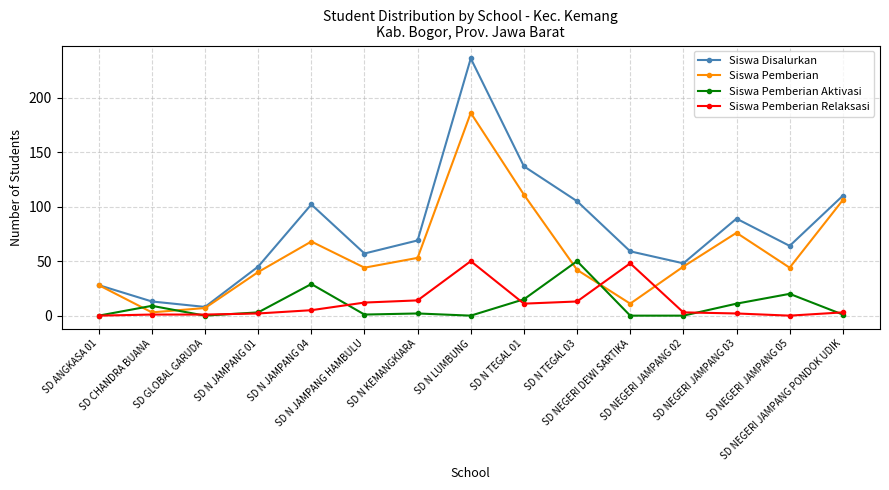

True or false: Siswa Pemberian Aktivasi and Siswa Pemberian cross at least once.

True